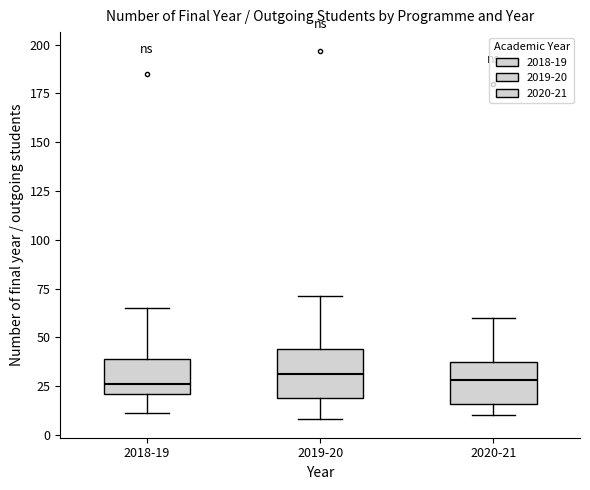

Where does the lower whisker of the box for 2020-21 end on the y-axis? The values are not printed on the chart, so give them approximately, as read against the axis.

10